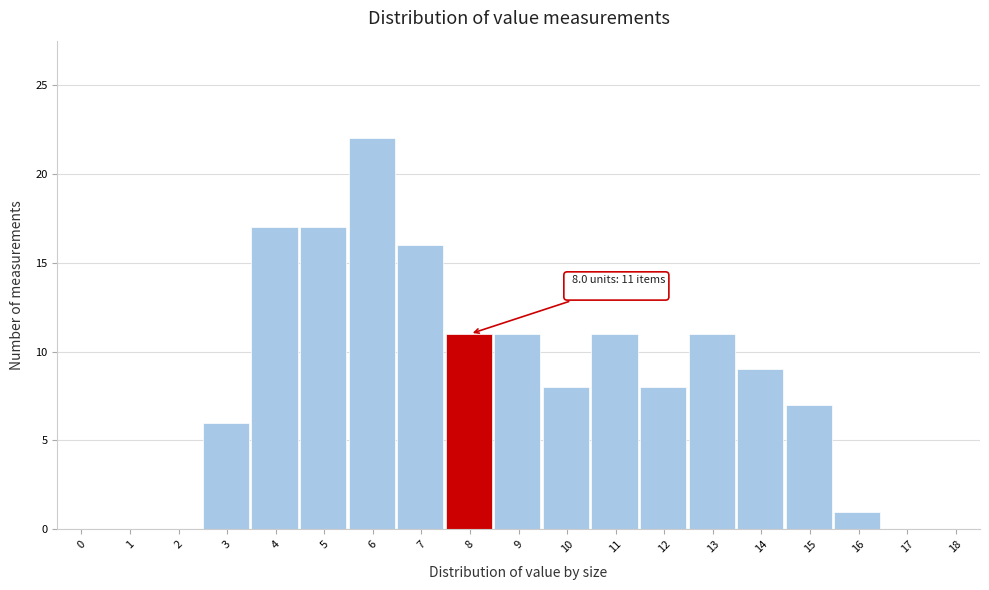

Reading left to right, what are all the values shown in this chart?

0=0	1=0	2=0	3=6	4=17	5=17	6=22	7=16	8=11	9=11	10=8	11=11	12=8	13=11	14=9	15=7	16=1	17=0	18=0